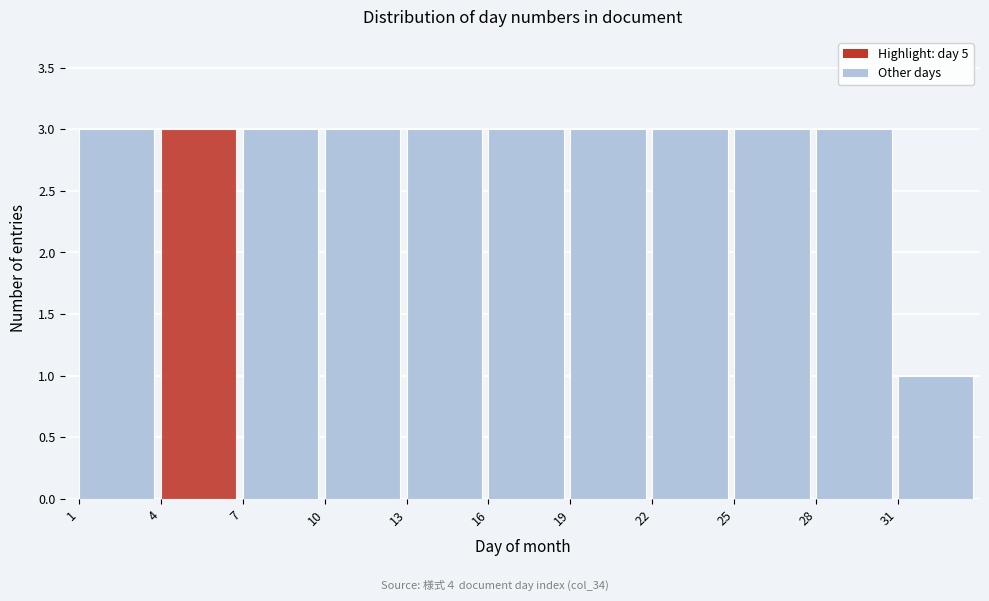

Reading left to right, list every bar in this chart as the range it spans on the x-axis followed by its height. The values are not printed on the chart, so give them approximately, as read against the axis.

1 to 4: 3
4 to 7: 3
7 to 10: 3
10 to 13: 3
13 to 16: 3
16 to 19: 3
19 to 22: 3
22 to 25: 3
25 to 28: 3
28 to 31: 3
31 to 34: 1